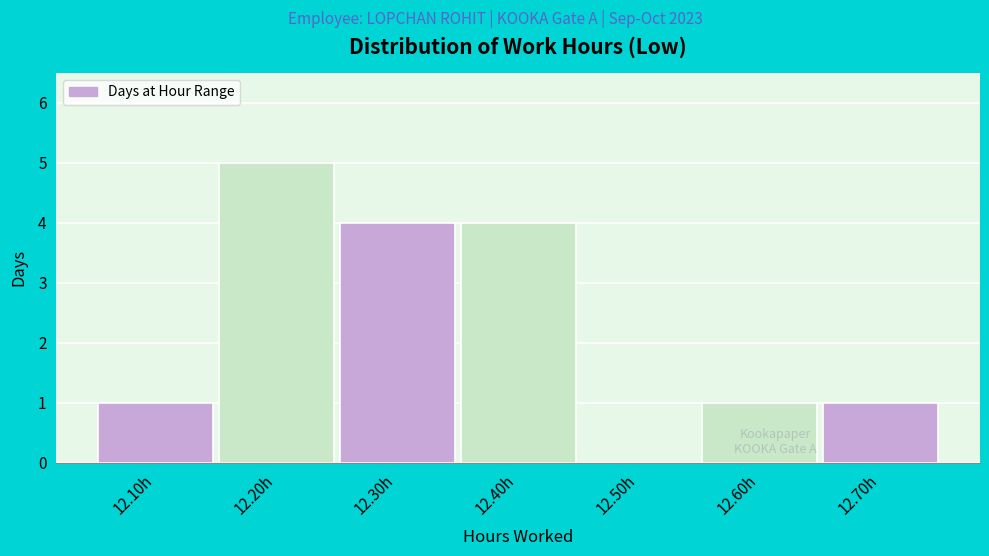

Reading right to left, list all the values displayed in this chart.

12.70h=1	12.60h=1	12.50h=0	12.40h=4	12.30h=4	12.20h=5	12.10h=1